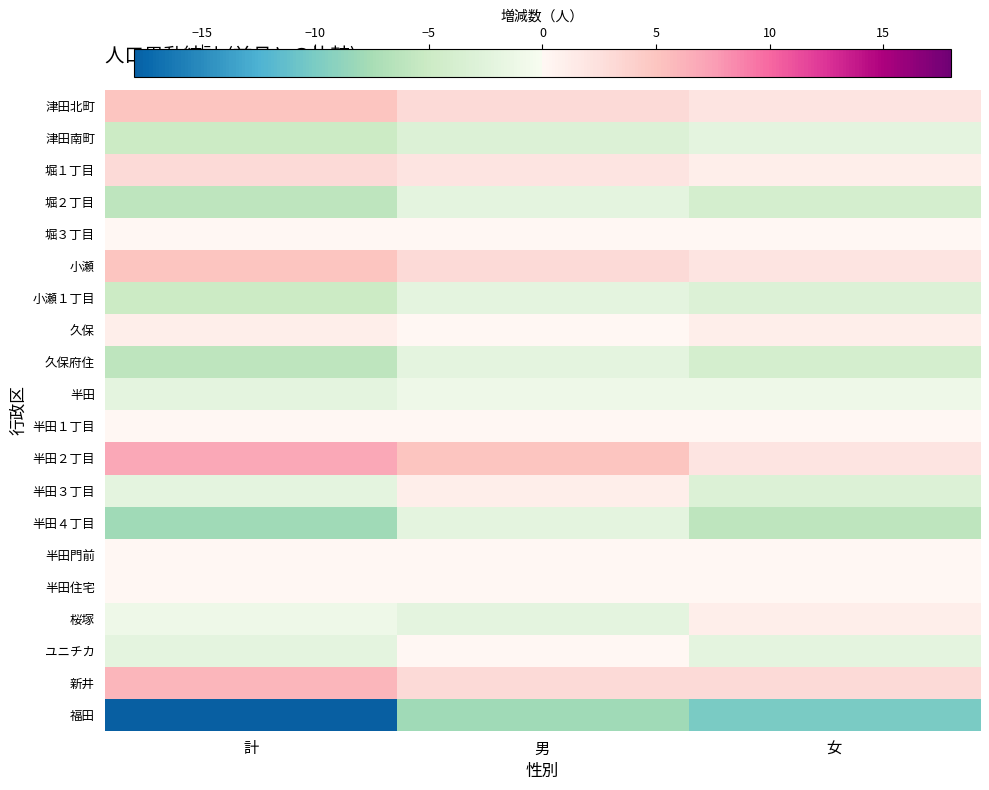

What is the spread (max minus min) of values at 計?

25